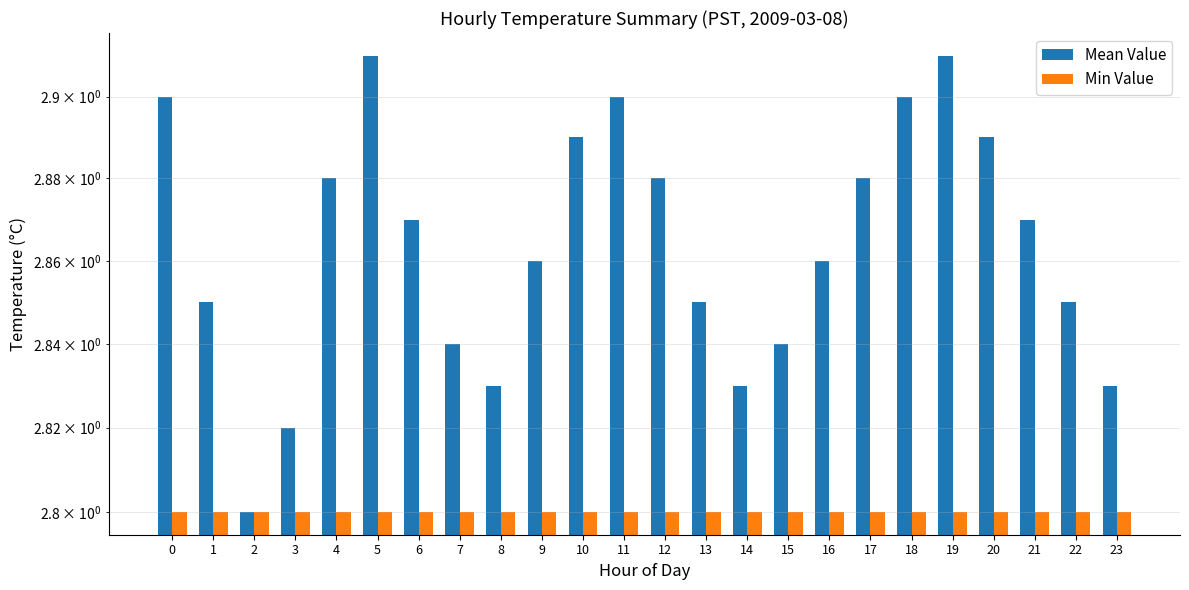

Is the value of Mean Value at 11 greater than the value of Min Value at 6?

Yes